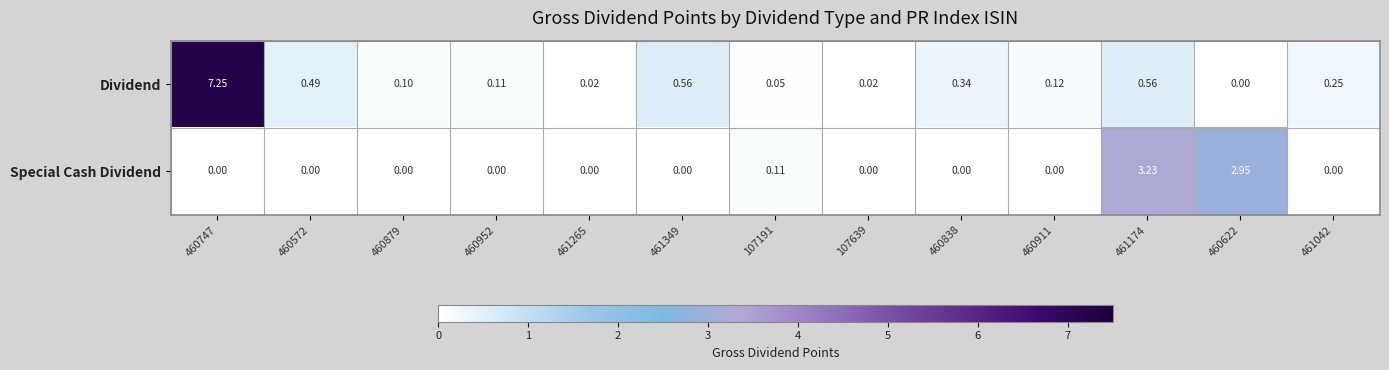

Which series has the largest total across all categories?

Dividend